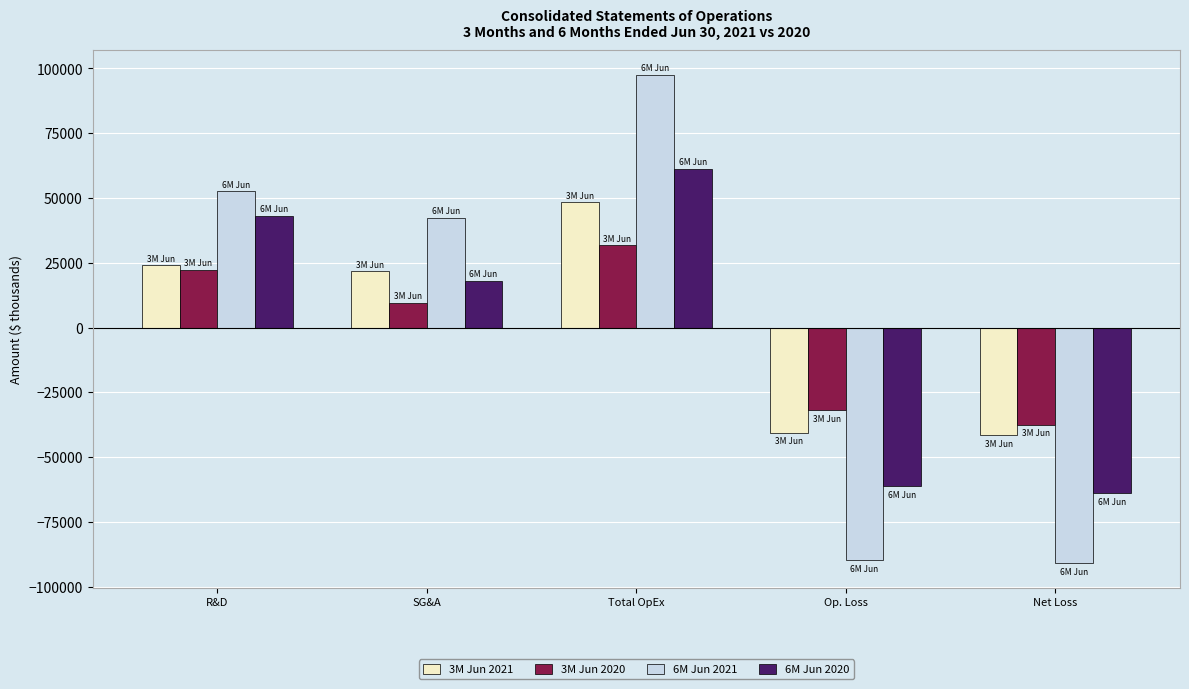

Reading right to left, what are all the values shown in this chart?

3M Jun 2021: Net Loss=-41563	Op. Loss=-40555	Total OpEx=48259	SG&A=21848	R&D=23945
3M Jun 2020: Net Loss=-37469	Op. Loss=-31860	Total OpEx=31860	SG&A=9536	R&D=22324
6M Jun 2021: Net Loss=-91047	Op. Loss=-89838	Total OpEx=97542	SG&A=42448	R&D=52628
6M Jun 2020: Net Loss=-63888	Op. Loss=-61247	Total OpEx=61247	SG&A=18022	R&D=43225